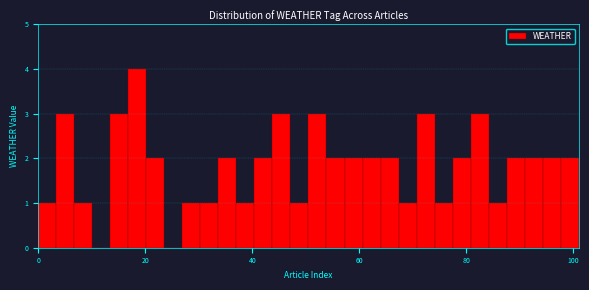

Around what value on the x-axis is the tallest bar? Give the approximate position of its centre, as read against the axis.

18